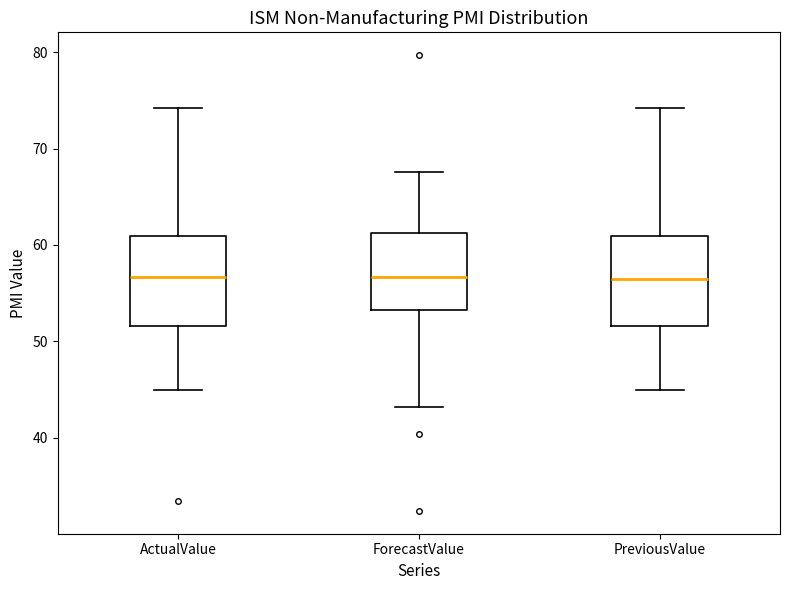

Reading left to right, transcribe this box plot: for each box, give where its median line is, the range the box spans, and where its two whiskers end, as read against the y-axis. The values are not printed on the chart, so give them approximately, as read against the axis.

ActualValue: median 57, box 52 to 61, whiskers 45 to 74
ForecastValue: median 57, box 53 to 61, whiskers 43 to 68
PreviousValue: median 56, box 52 to 61, whiskers 45 to 74